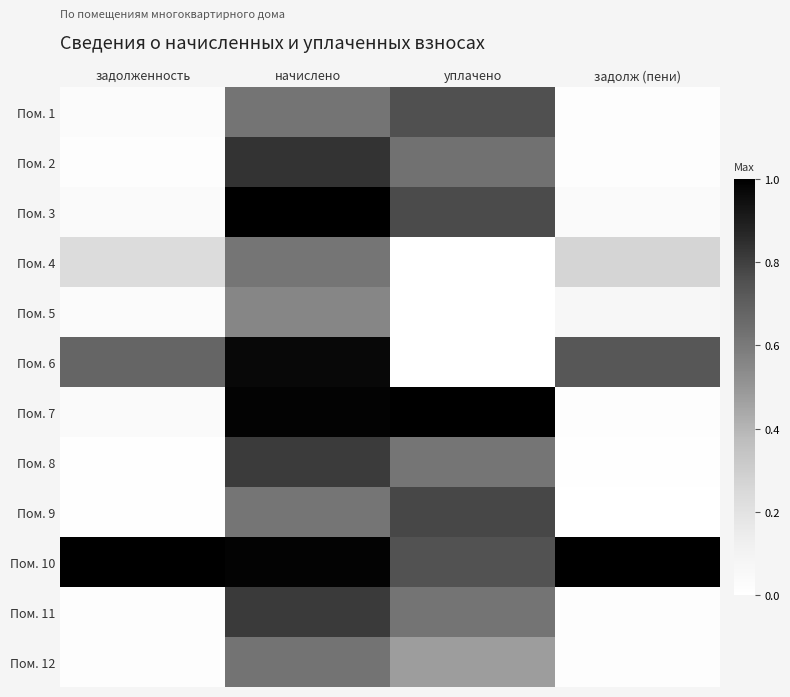

Which has a higher value, уплачено or задолж (пени)?

уплачено